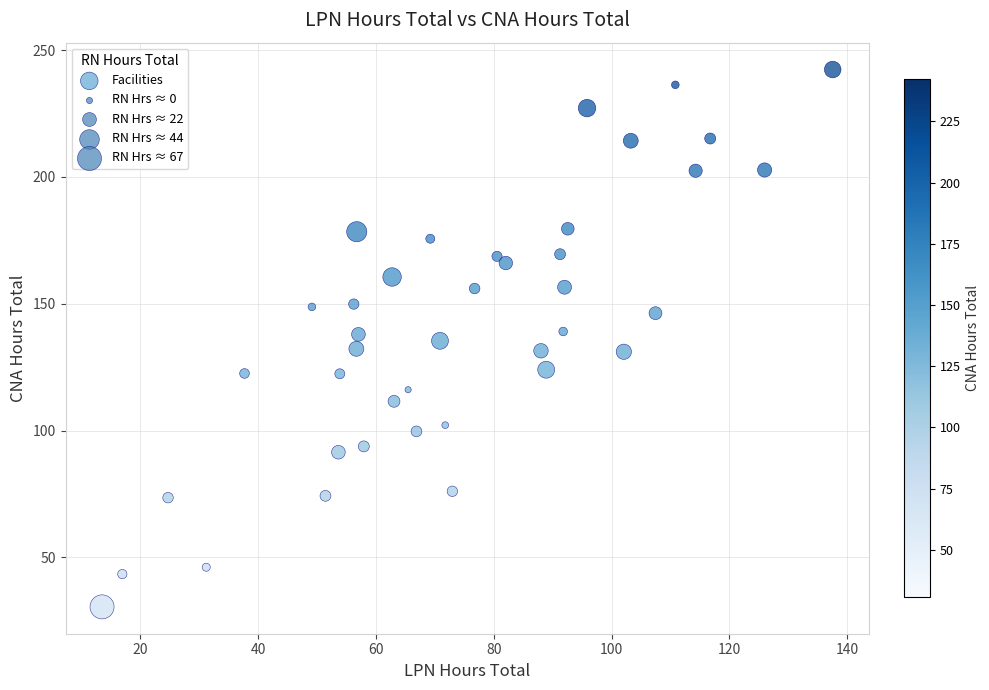

What is the range of Y values (max minus min)?

211.8